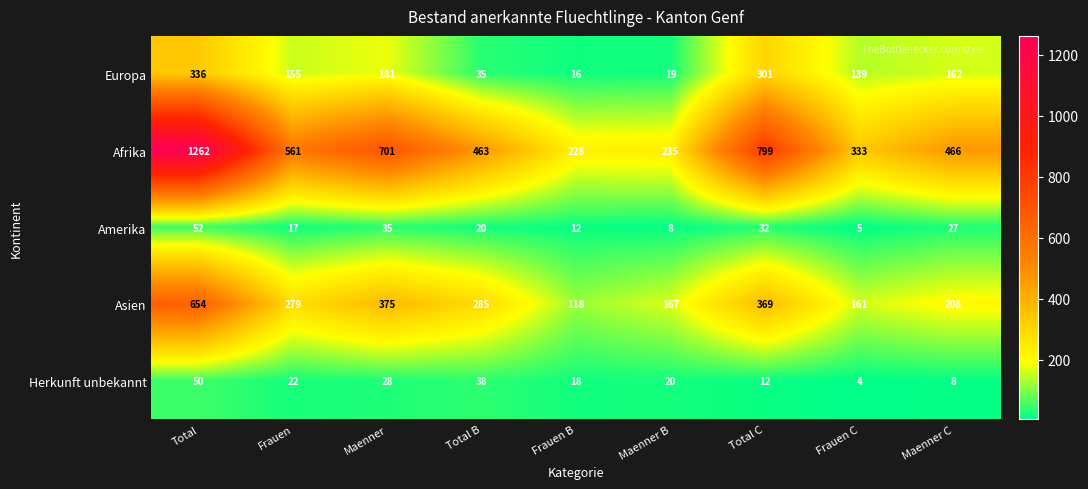

What is the sum of the Europa values at Frauen B and Total C?

317